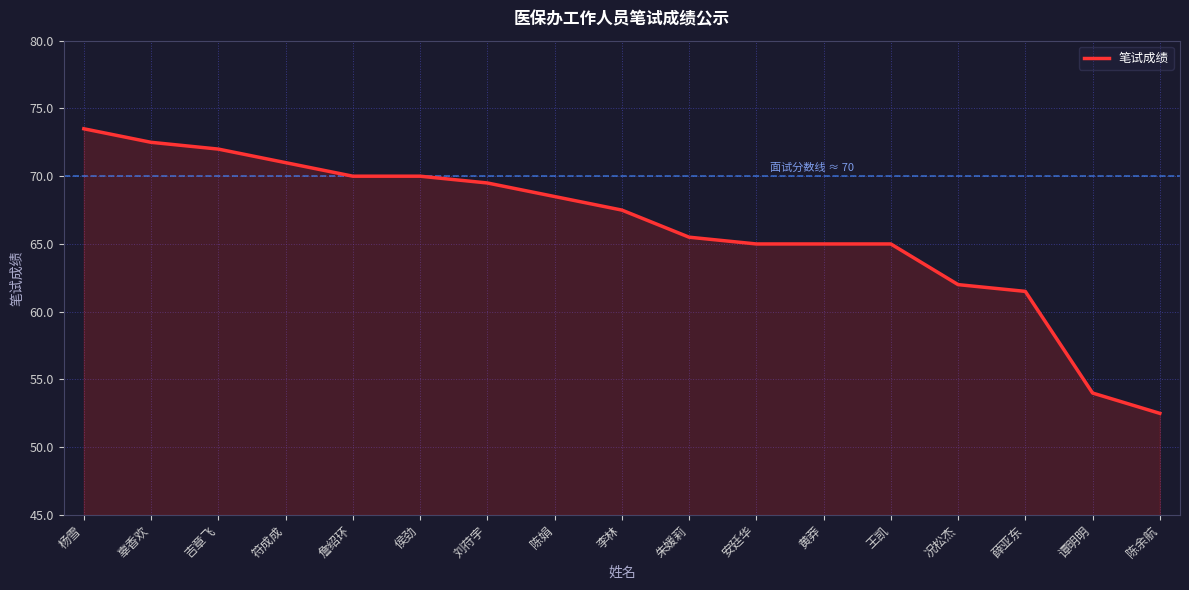

What is the sum of the values at 况松杰 and 李林?

129.5